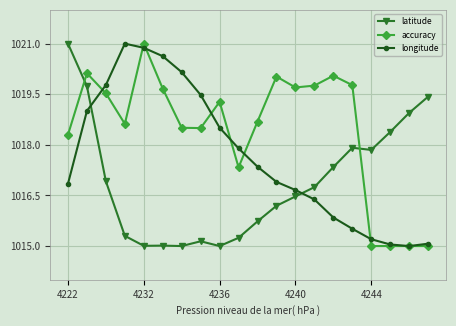

True or false: accuracy and longitude cross at least once.

True